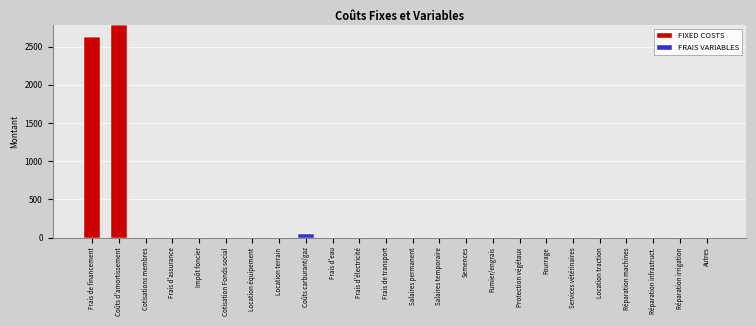

At which category is the sum across all series the highest?

Coûts d'amortissement